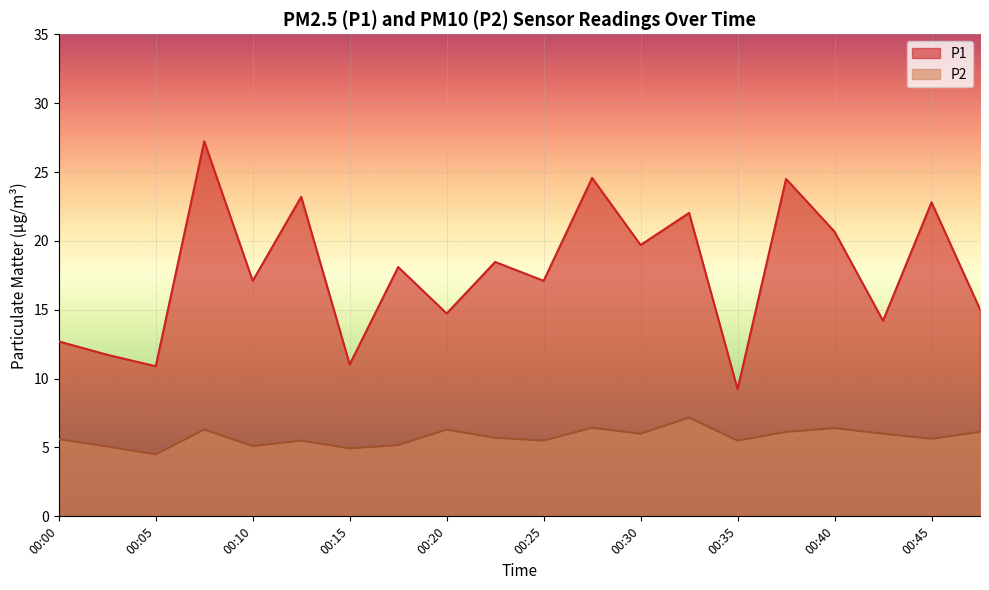

Where does the P2 series first go above 5?

00:00